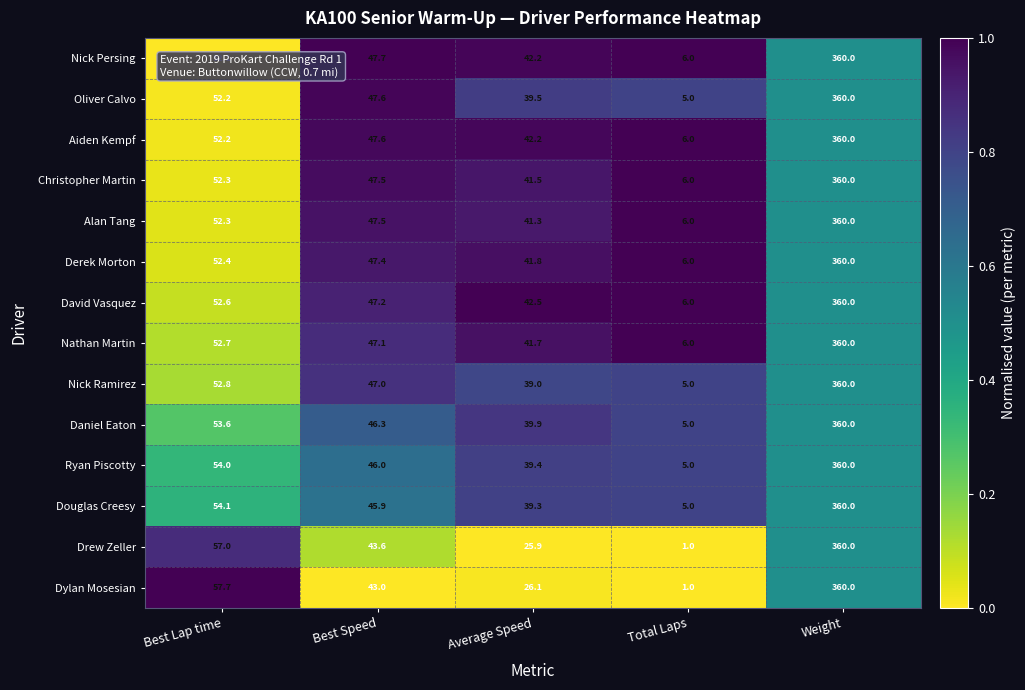

Which series has the largest total across all categories?

David Vasquez